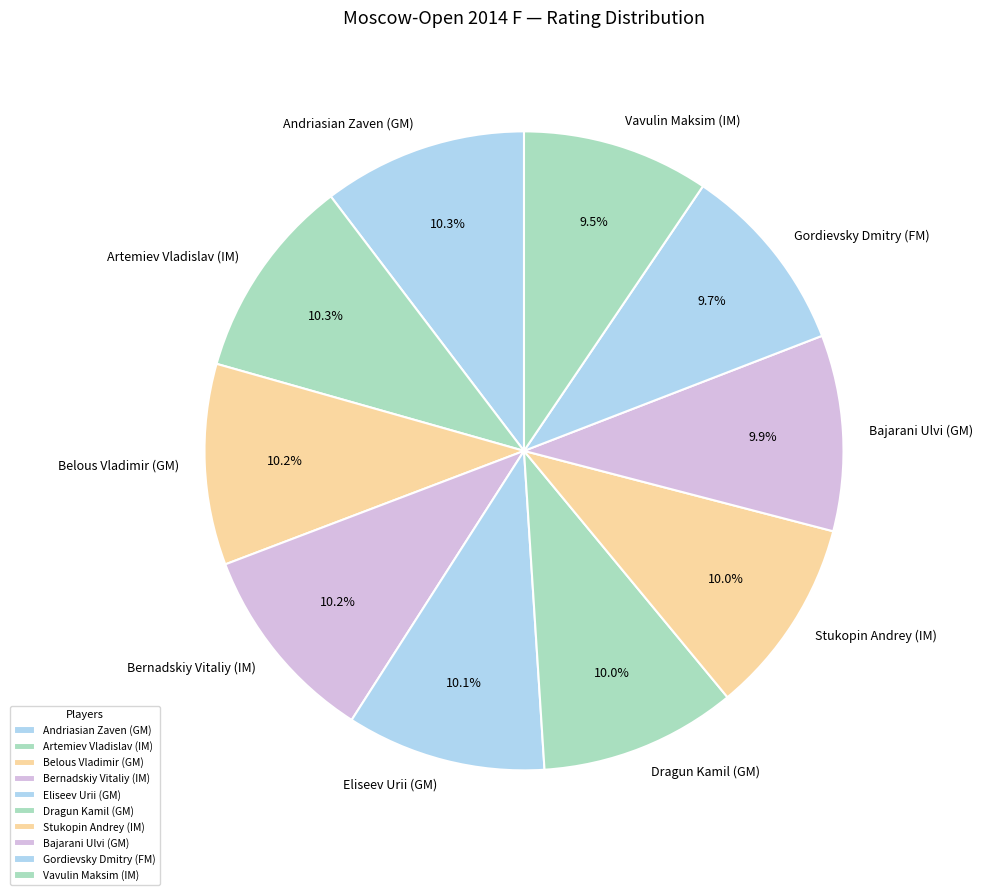

Is there any slice that represents more than half of the pie?

No